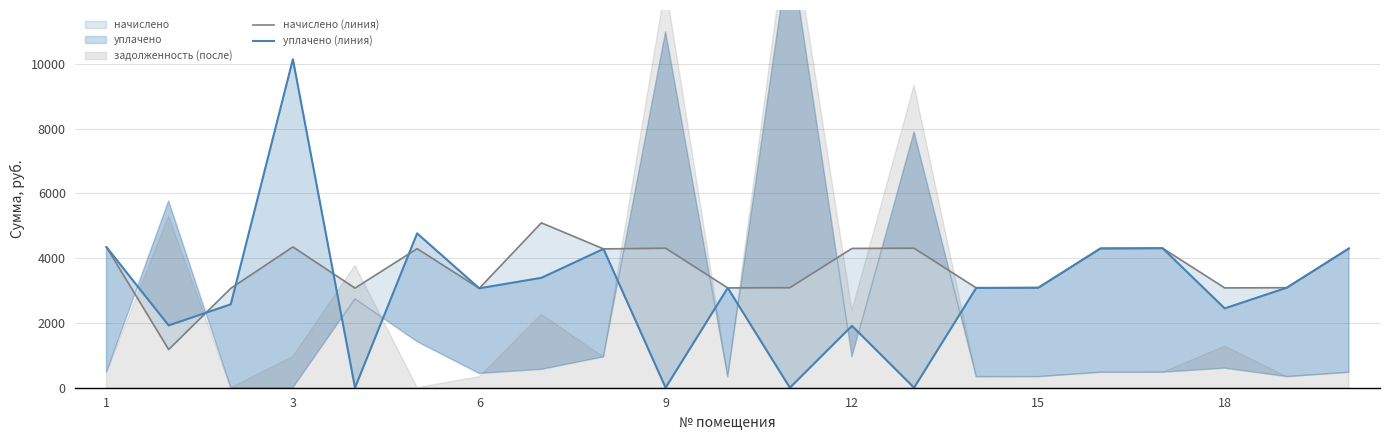

What is the approximate value of начислено (линия) at 3?

4348.1